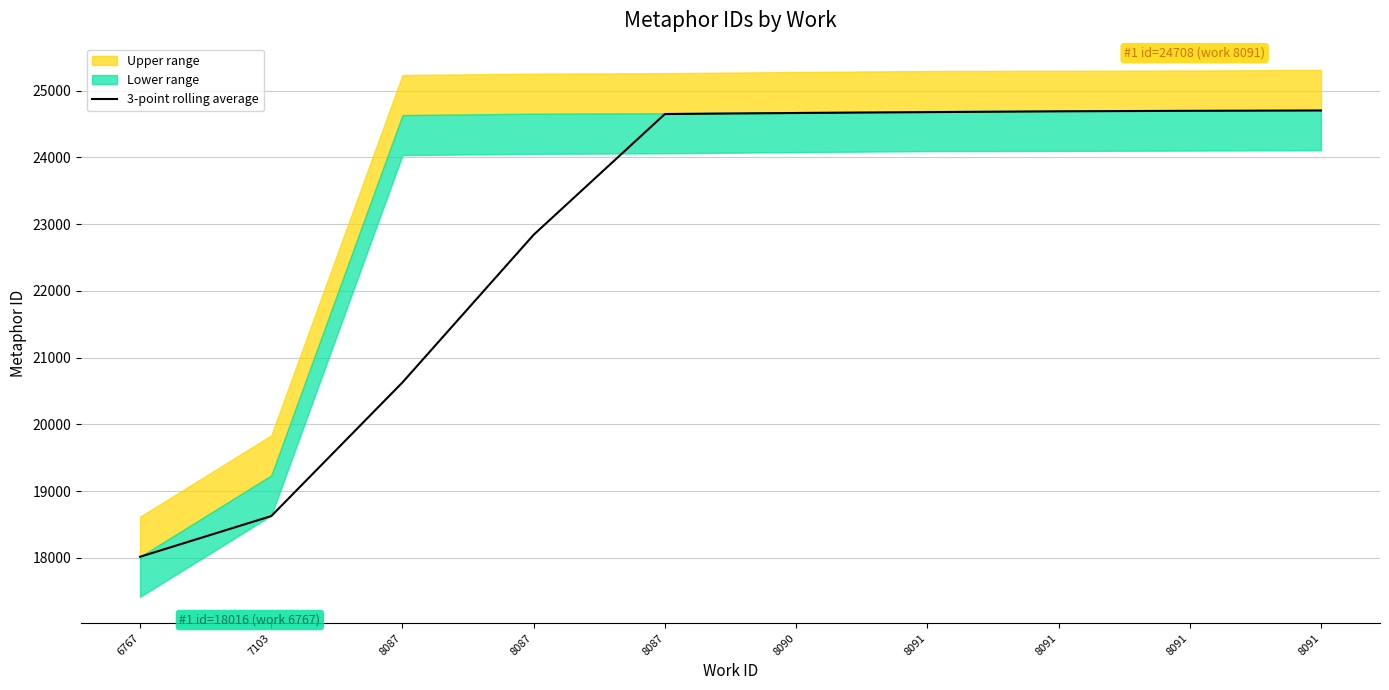

Between 8087 and 8087, which is larger?

8087